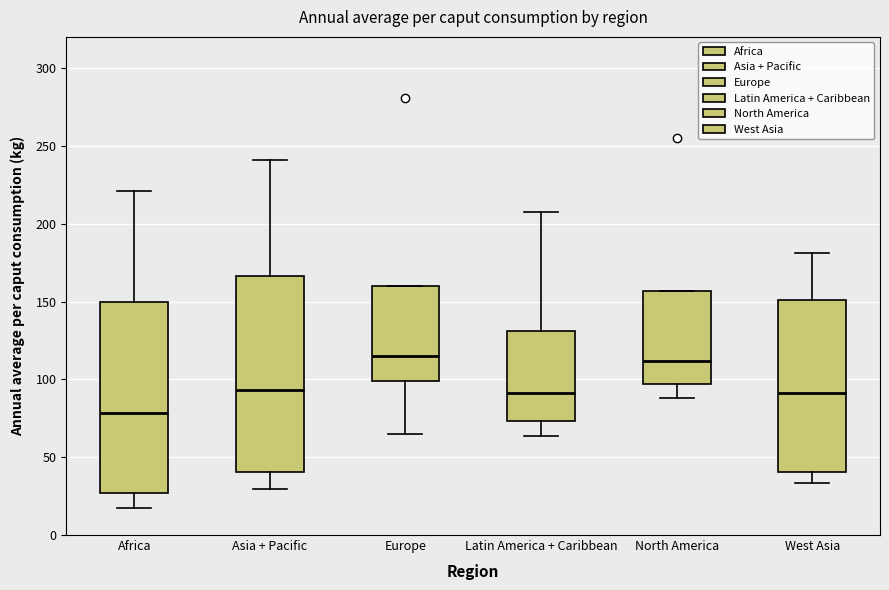

Which box's median line is the lowest?

Africa